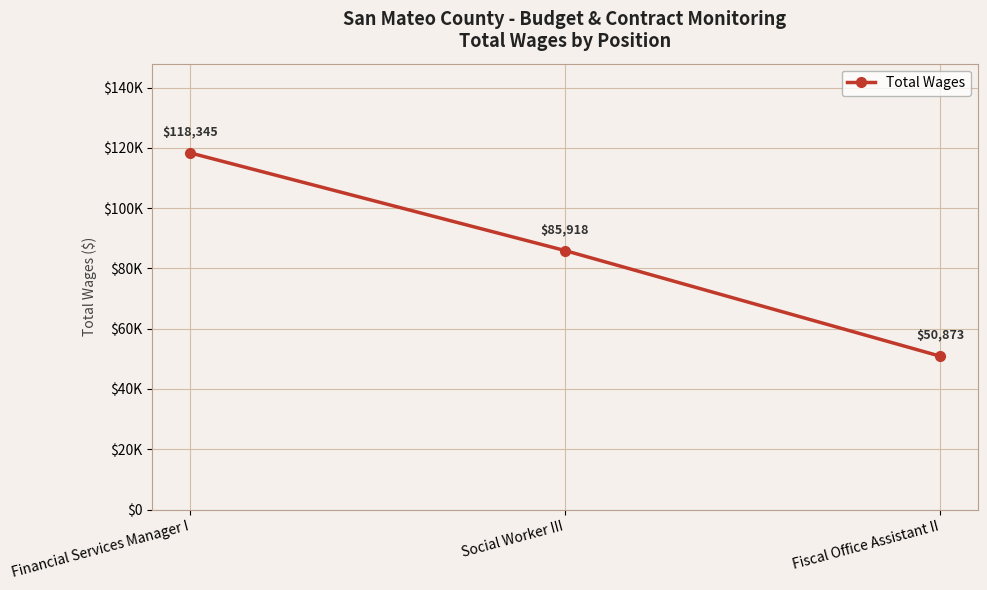

What position from the left is Fiscal Office Assistant II?

3